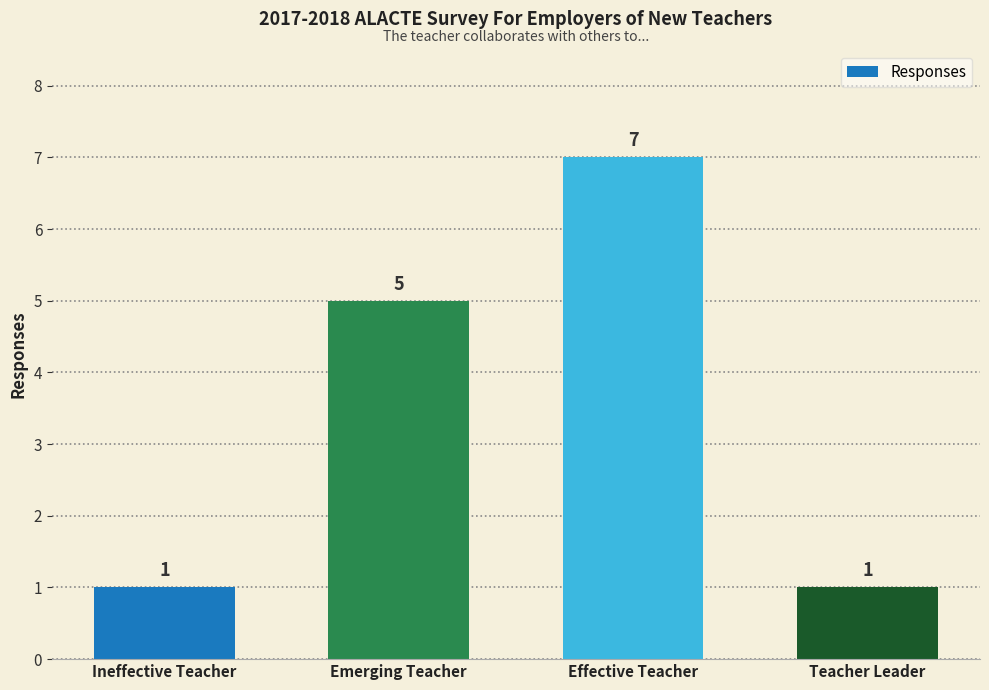

What is the approximate value at Ineffective Teacher?

1